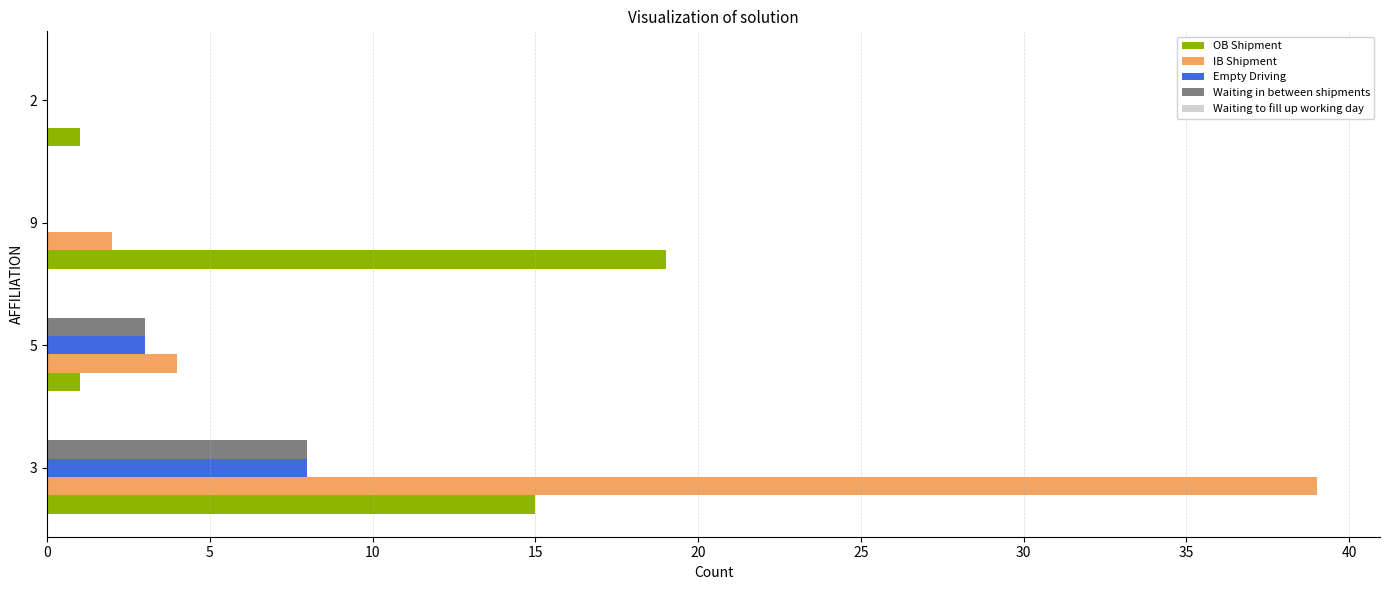

At which category is the sum across all series the highest?

3